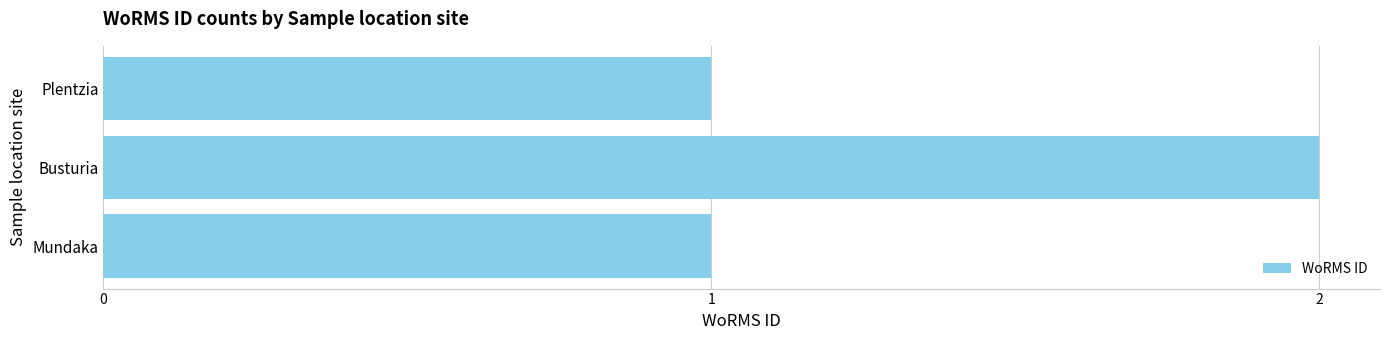

Which label corresponds to the largest value in the chart?

Busturia